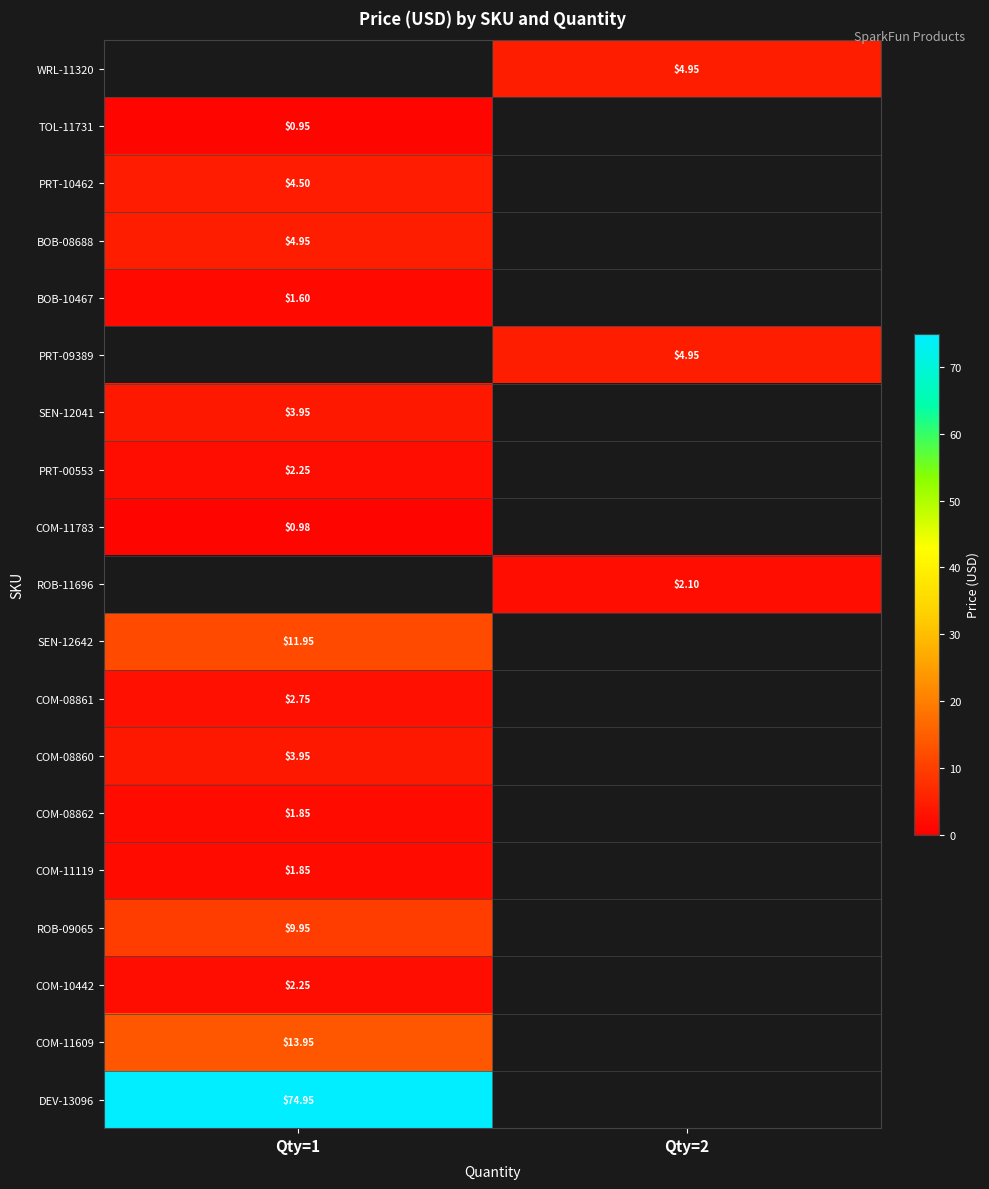

Which has a higher value, Qty=2 or Qty=1?

Qty=1